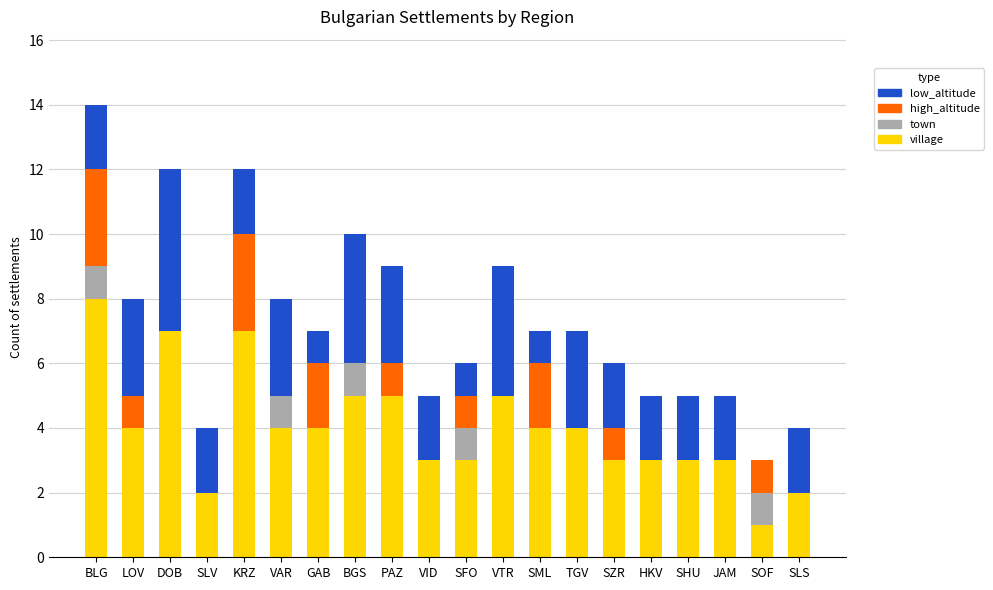

What are all the series names shown in the legend?

low_altitude, high_altitude, town, village